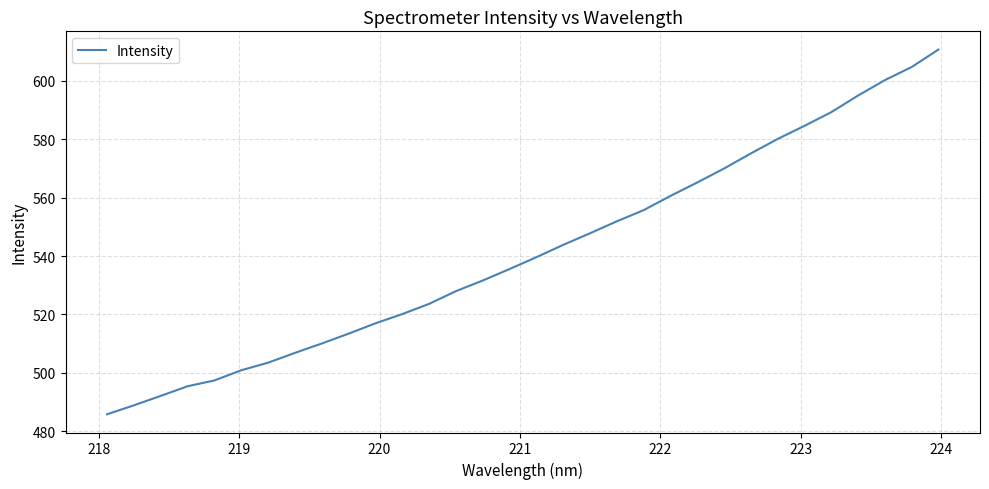

Reading right to left, what are all the values shown in this chart?

610.7	604.7	600.3	595.0	589.3	584.6	580.1	575.2	570.0	565.2	560.6	555.7	551.9	547.8	543.8	539.6	535.6	531.6	528.0	523.6	520.1	517.0	513.4	510.1	506.8	503.5	500.9	497.4	495.4	492.1	488.9	485.8